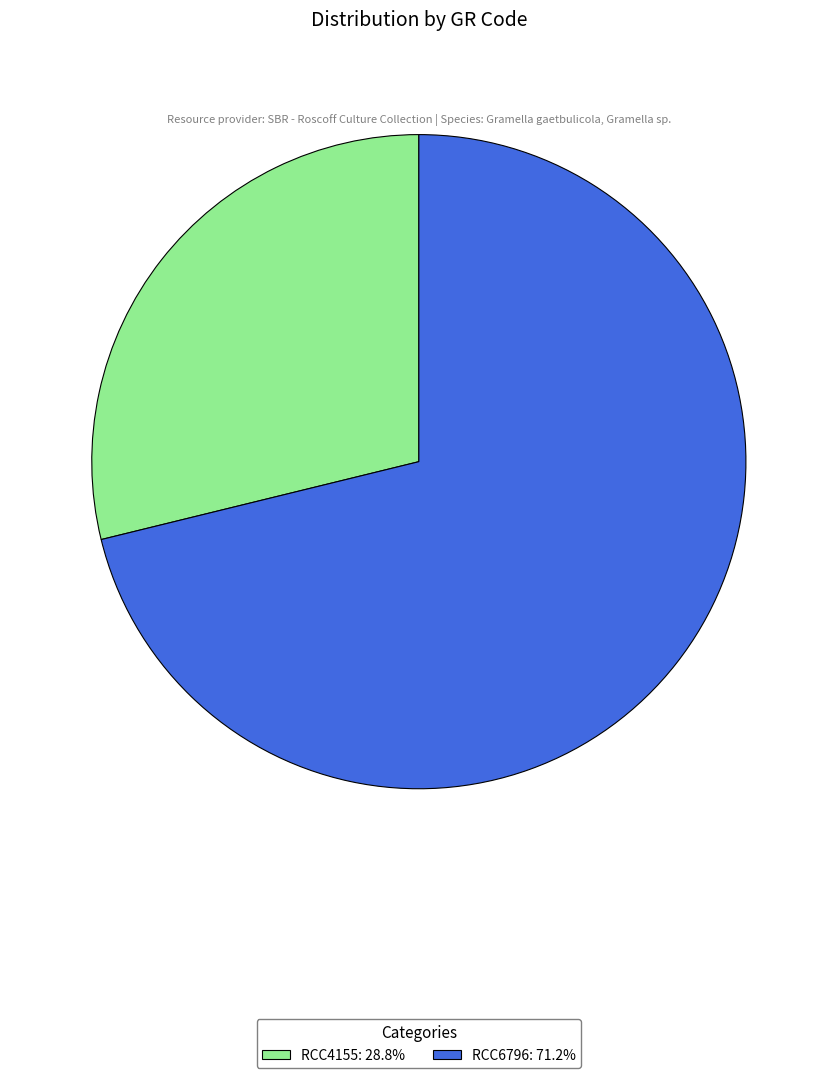

What is the smallest slice in the pie chart?

RCC4155